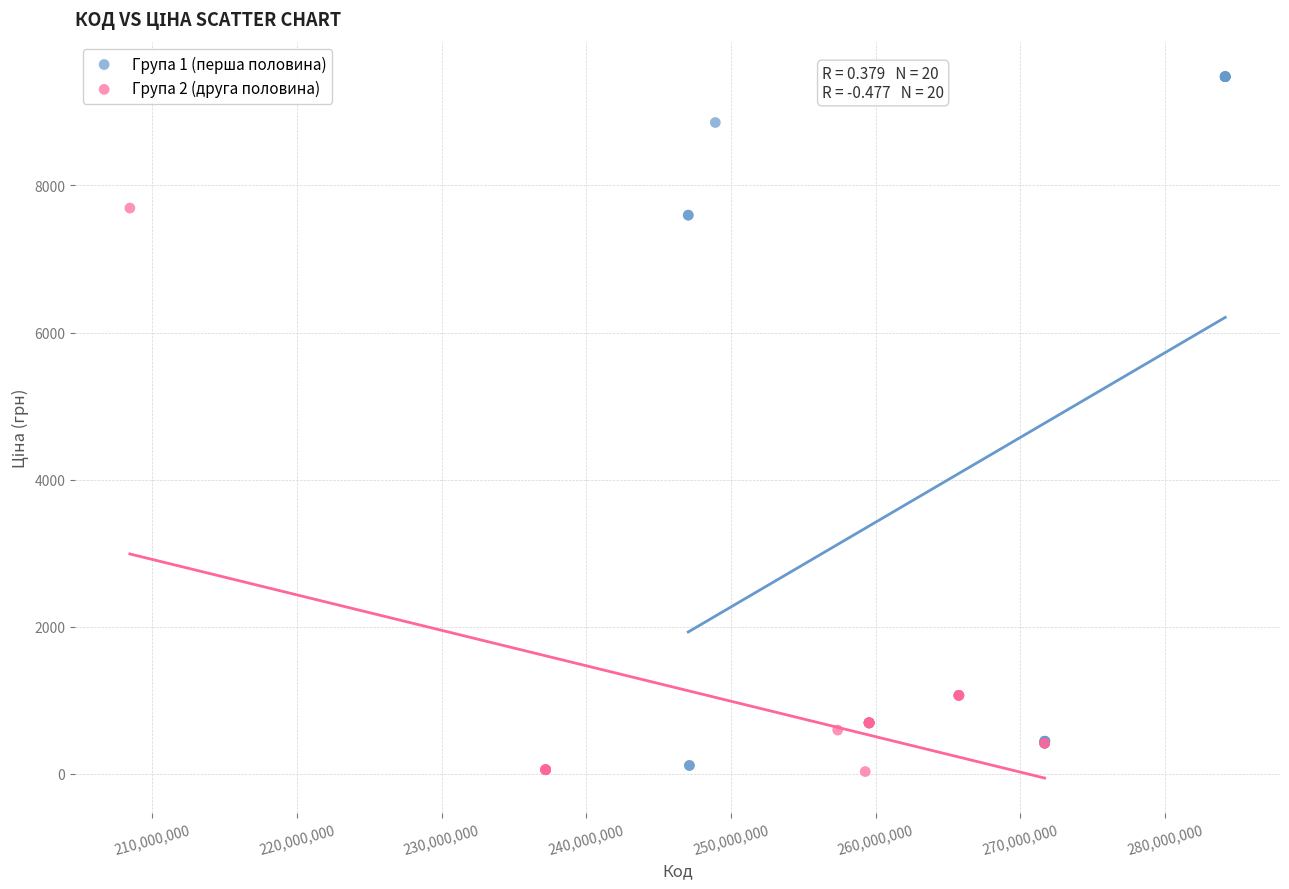

Which series has the widest spread of Y values?

Група 1 (перша половина)